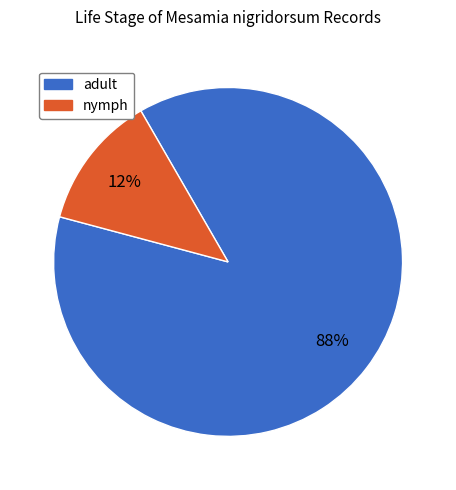

To the nearest percent, what is the average slice percentage?

50%